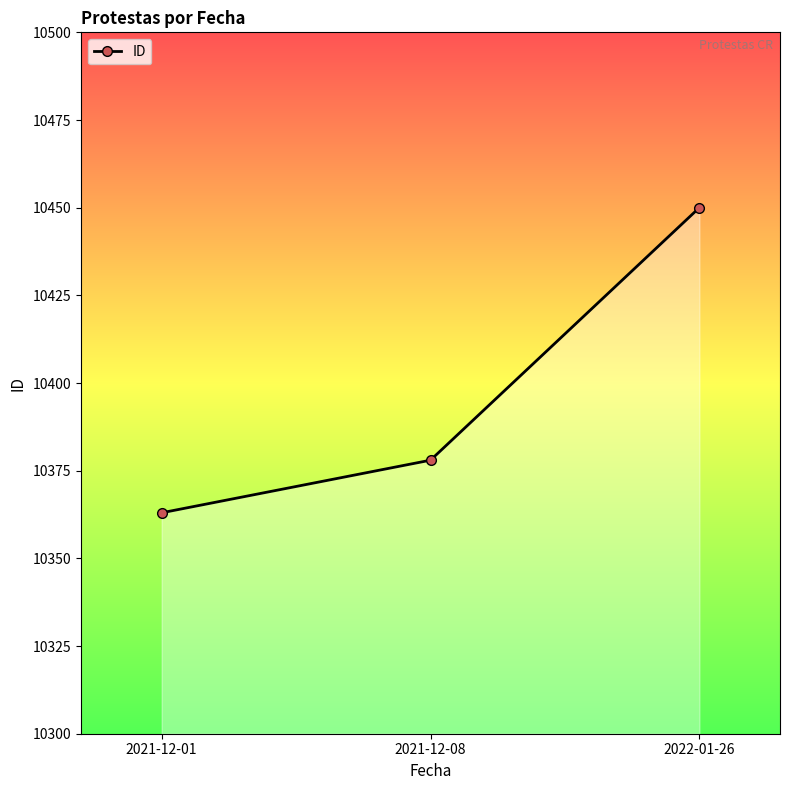

Reading left to right, transcribe all the data shown in this chart.

2021-12-01=10363	2021-12-08=10378	2022-01-26=10450